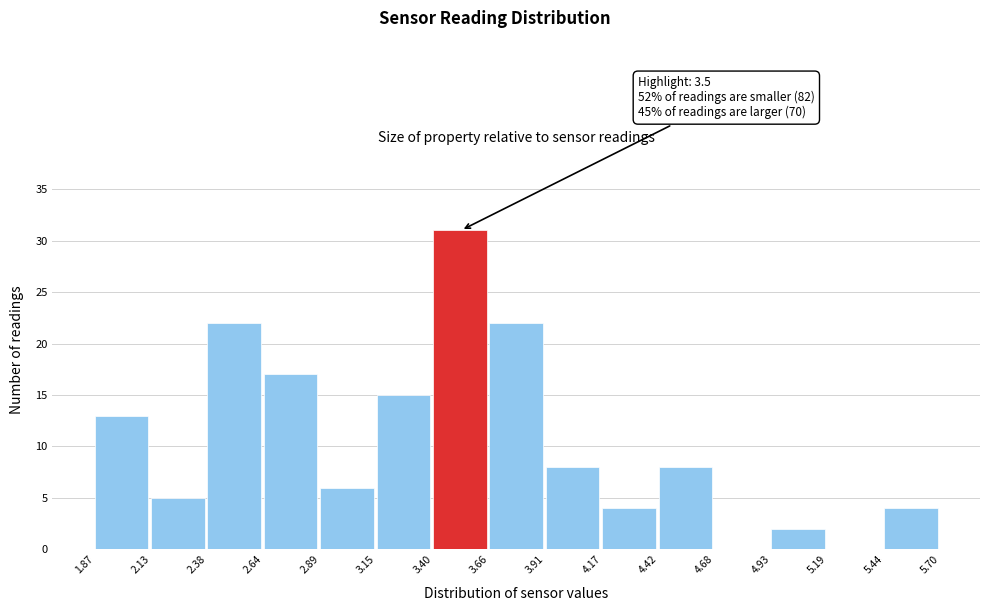

Which range on the x-axis has the tallest bar?

3.40 to 3.66